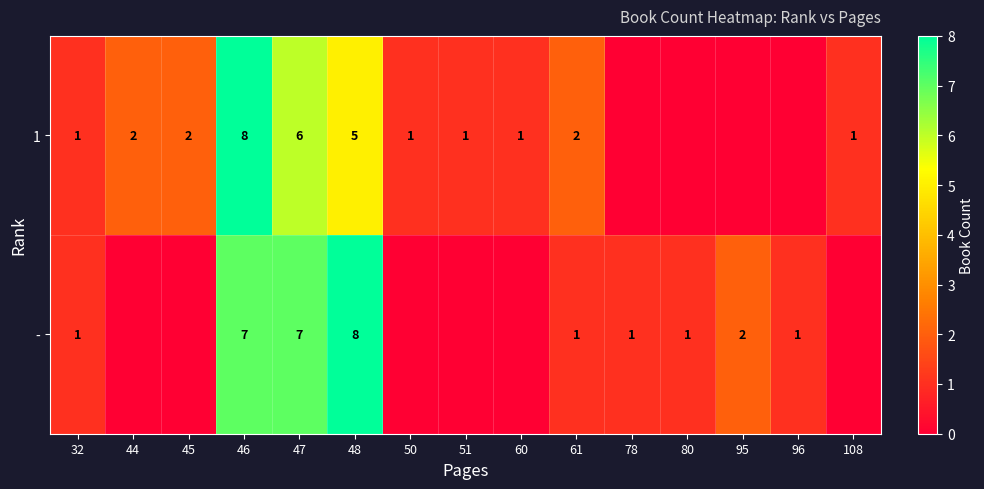

Is the value of 1 at 47 greater than the value of - at 95?

Yes